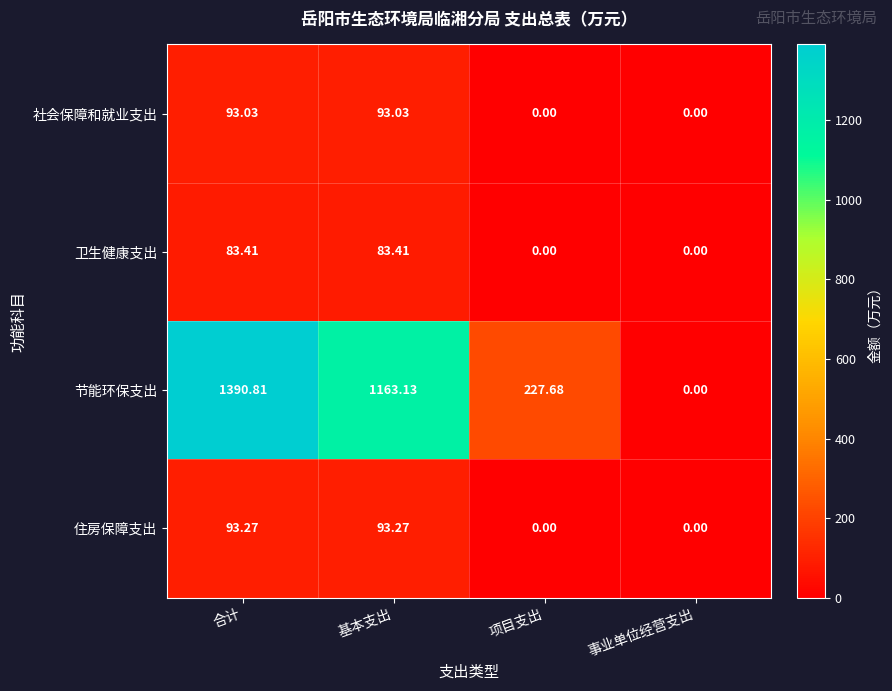

At 基本支出, list the series in order from largest to smallest.

节能环保支出, 住房保障支出, 社会保障和就业支出, 卫生健康支出